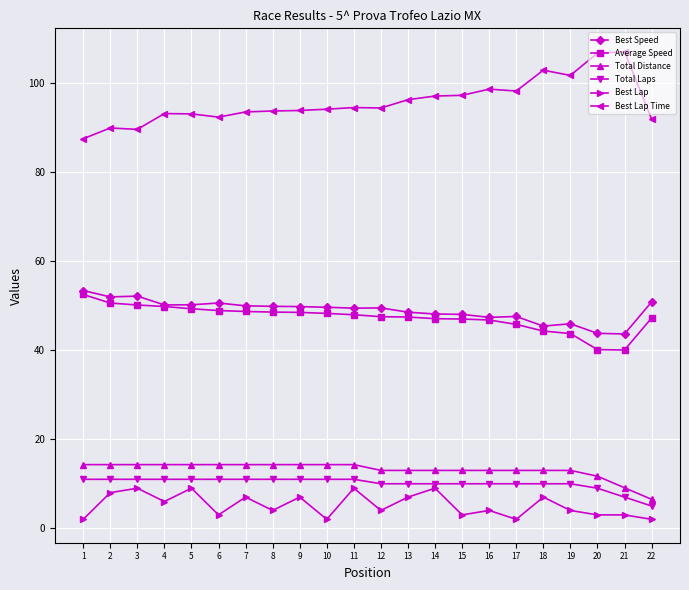

What is the value of the Best Lap Time point at the 19th from the left?

101.8